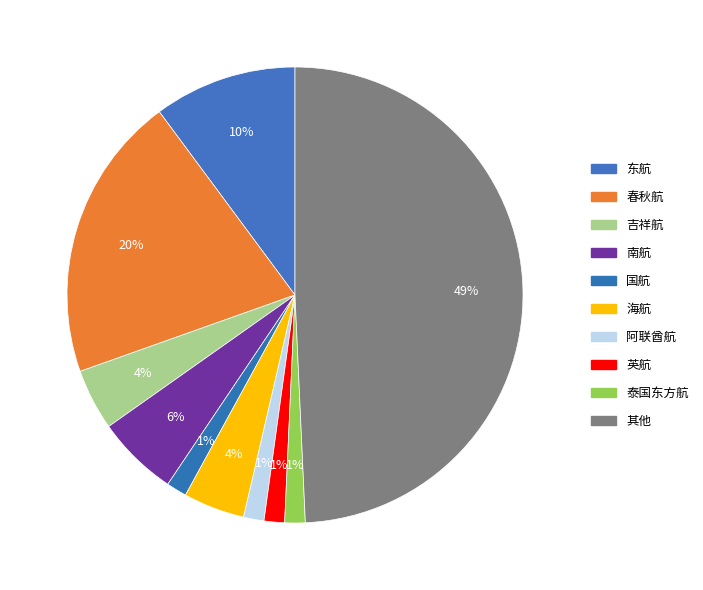

How many slices are in this pie chart?

10